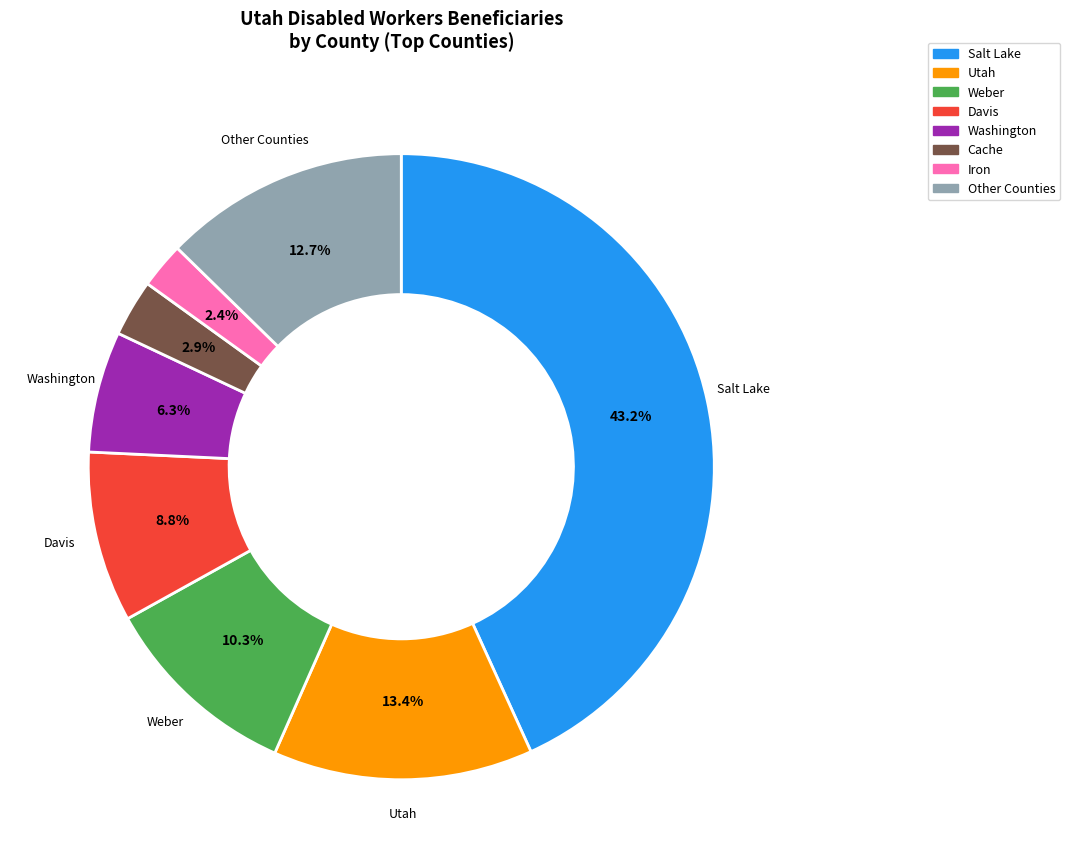

Is there a majority slice in this chart?

No